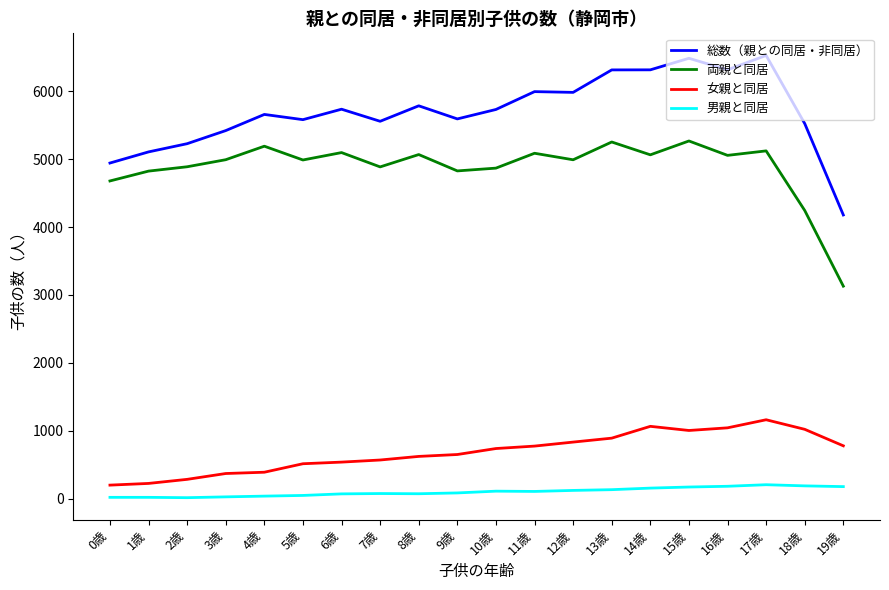

The value of 総数（親との同居・非同居） at 0歳 is 4943. True or false?

True